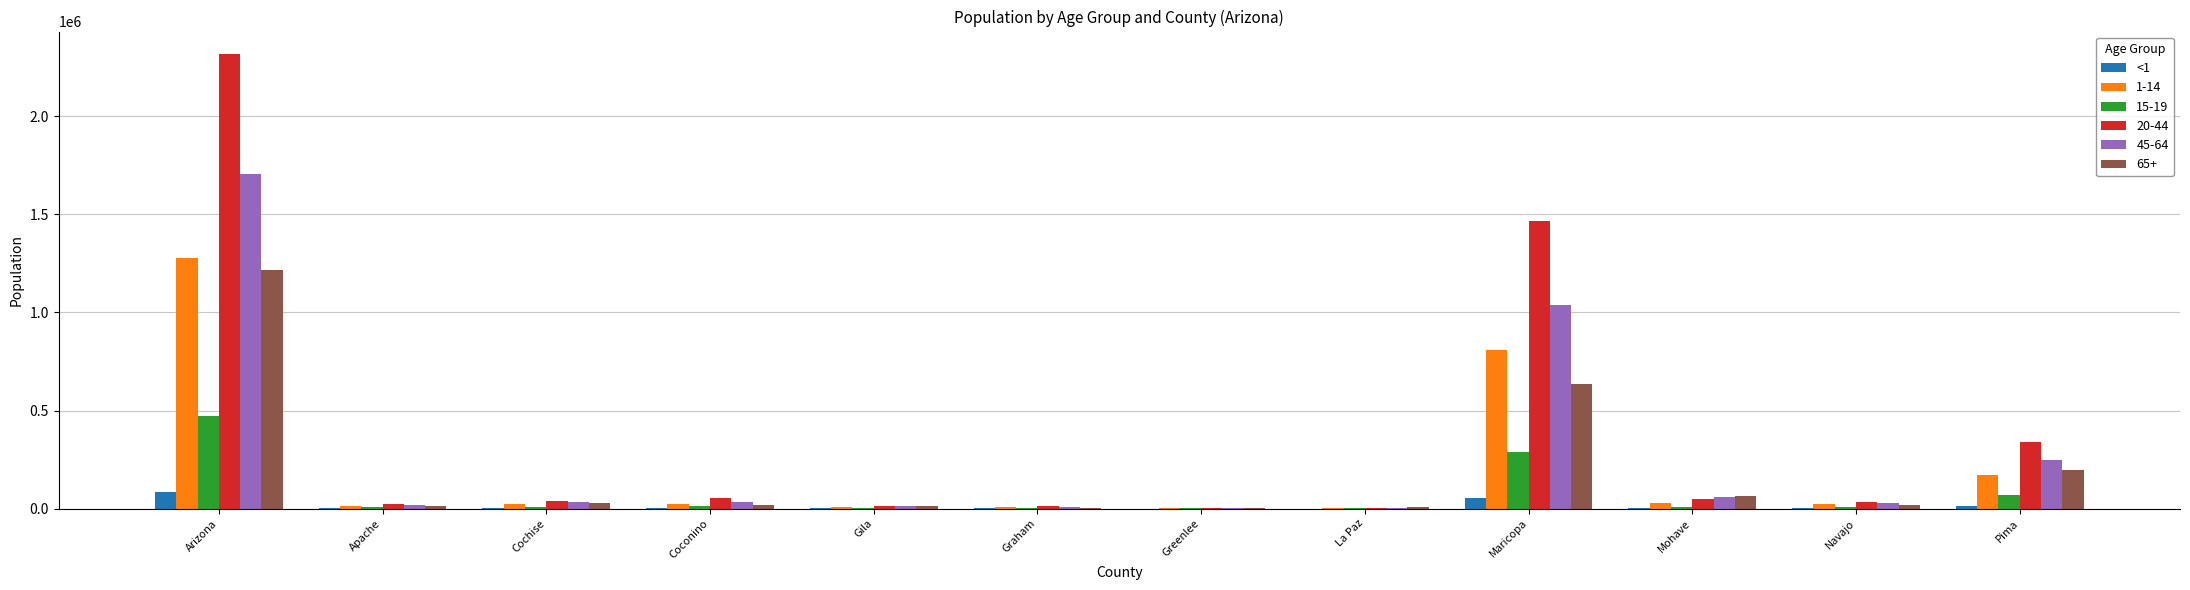

At which label does 65+ reach its peak?

Arizona